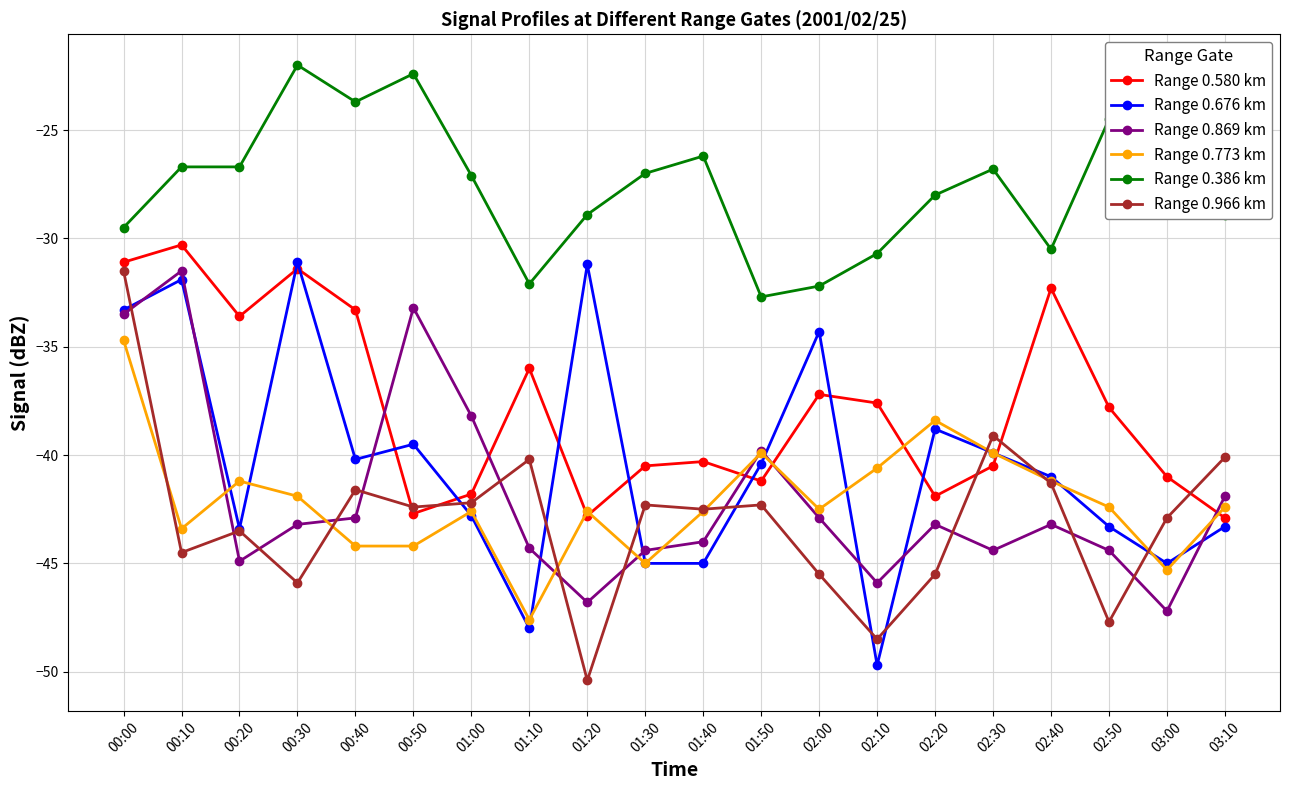

What is the approximate value of Range 0.966 km at 01:00?

-42.2